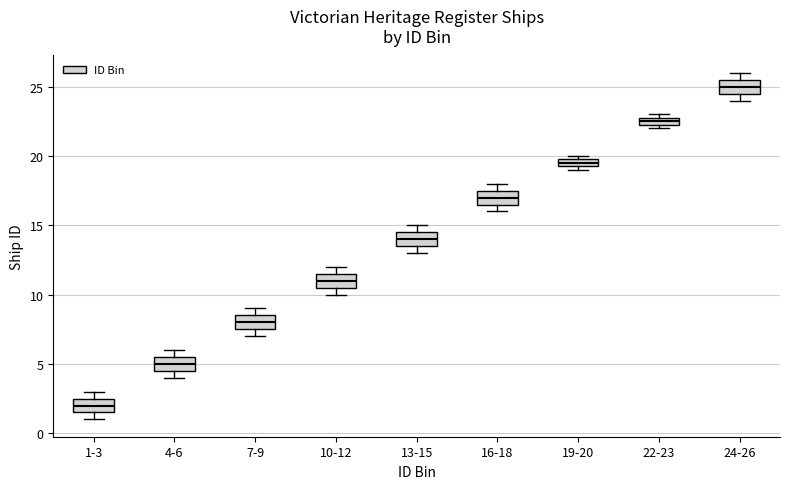

Where does the median line of the box for 13-15 sit on the y-axis? The values are not printed on the chart, so give them approximately, as read against the axis.

14.0